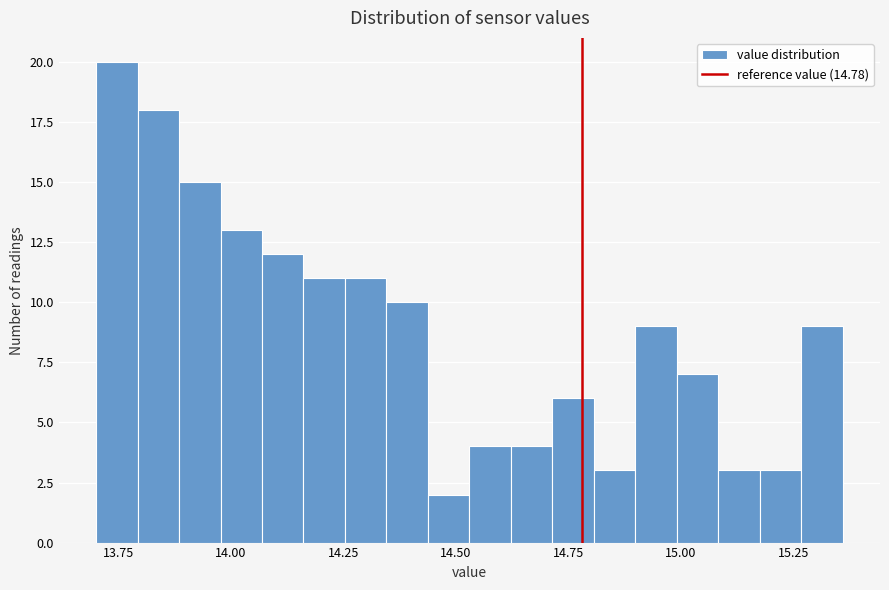

Read against the x-axis, roughly where is the centre of the tallest bar?

13.75